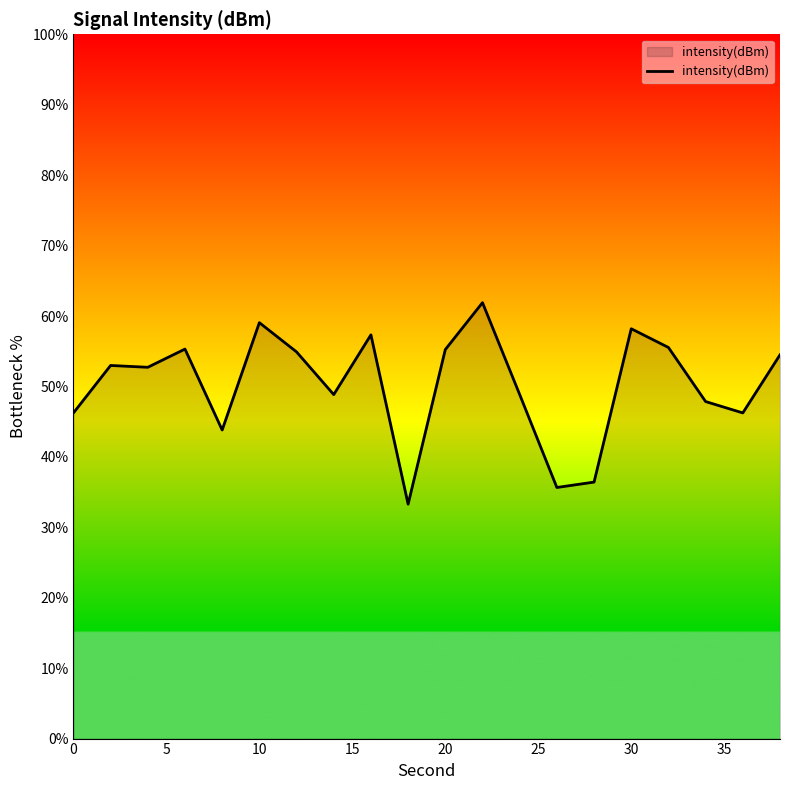

What is the greatest value displayed?

61.9